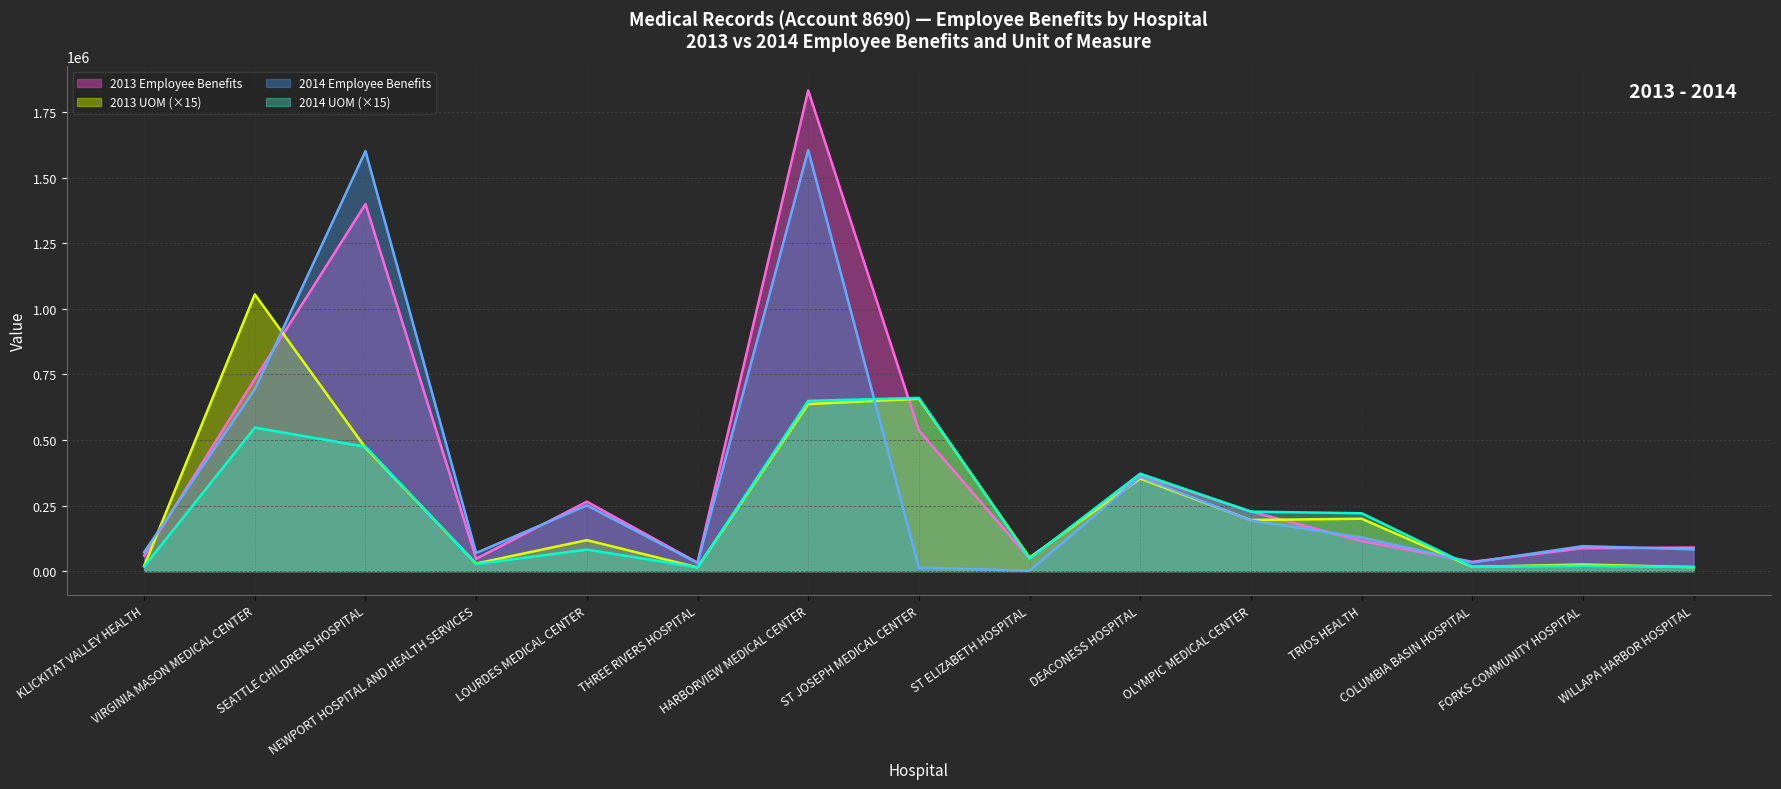

How many intersections are there between 2014 Employee Benefits and 2013 UOM?

6